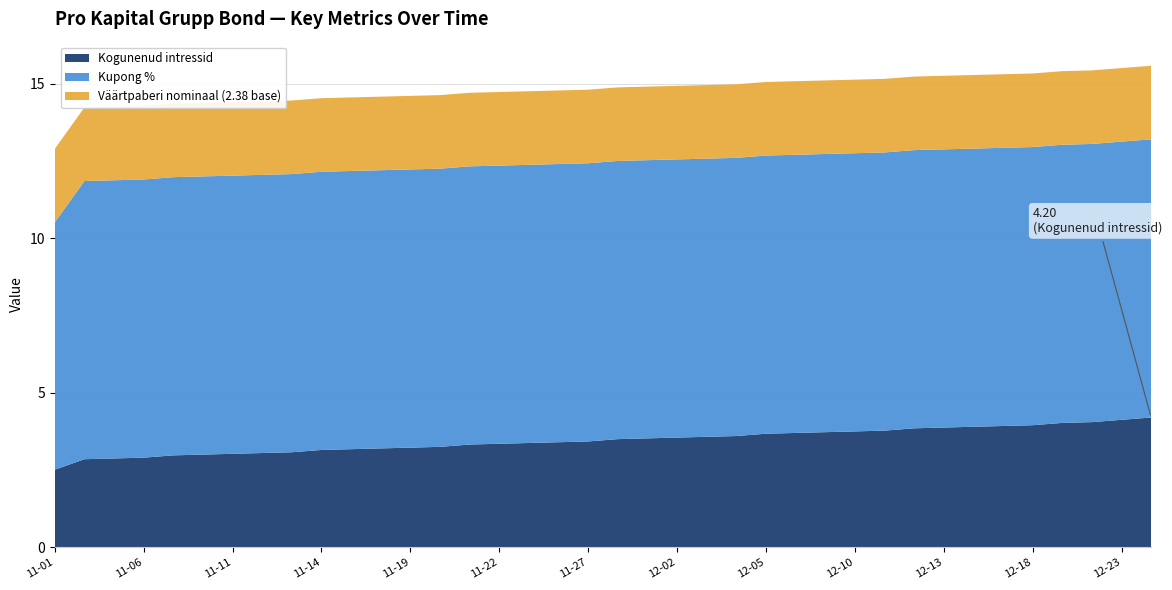

Reading left to right, what are all the values shown in this chart?

Kogunenud intressid: 2024-11-01=2.5	2024-11-04=2.9	2024-11-05=2.9	2024-11-06=2.9	2024-11-07=3.0	2024-11-08=3.0	2024-11-11=3.0	2024-11-12=3.0	2024-11-13=3.1	2024-11-14=3.1	2024-11-15=3.2	2024-11-18=3.2	2024-11-19=3.2	2024-11-20=3.2	2024-11-21=3.3	2024-11-22=3.4	2024-11-25=3.4	2024-11-26=3.4	2024-11-27=3.4	2024-11-28=3.5	2024-11-29=3.5	2024-12-02=3.5	2024-12-03=3.6	2024-12-04=3.6	2024-12-05=3.7	2024-12-06=3.7	2024-12-09=3.7	2024-12-10=3.8	2024-12-11=3.8	2024-12-12=3.9	2024-12-13=3.9	2024-12-16=3.9	2024-12-17=3.9	2024-12-18=4.0	2024-12-19=4.0	2024-12-20=4.0	2024-12-23=4.1	2024-12-27=4.2
Kupong %: 2024-11-01=8.0	2024-11-04=9.0	2024-11-05=9.0	2024-11-06=9.0	2024-11-07=9.0	2024-11-08=9.0	2024-11-11=9.0	2024-11-12=9.0	2024-11-13=9.0	2024-11-14=9.0	2024-11-15=9.0	2024-11-18=9.0	2024-11-19=9.0	2024-11-20=9.0	2024-11-21=9.0	2024-11-22=9.0	2024-11-25=9.0	2024-11-26=9.0	2024-11-27=9.0	2024-11-28=9.0	2024-11-29=9.0	2024-12-02=9.0	2024-12-03=9.0	2024-12-04=9.0	2024-12-05=9.0	2024-12-06=9.0	2024-12-09=9.0	2024-12-10=9.0	2024-12-11=9.0	2024-12-12=9.0	2024-12-13=9.0	2024-12-16=9.0	2024-12-17=9.0	2024-12-18=9.0	2024-12-19=9.0	2024-12-20=9.0	2024-12-23=9.0	2024-12-27=9.0
Väärtpaberi nominaal (2.38 base): 2024-11-01=2.4	2024-11-04=2.4	2024-11-05=2.4	2024-11-06=2.4	2024-11-07=2.4	2024-11-08=2.4	2024-11-11=2.4	2024-11-12=2.4	2024-11-13=2.4	2024-11-14=2.4	2024-11-15=2.4	2024-11-18=2.4	2024-11-19=2.4	2024-11-20=2.4	2024-11-21=2.4	2024-11-22=2.4	2024-11-25=2.4	2024-11-26=2.4	2024-11-27=2.4	2024-11-28=2.4	2024-11-29=2.4	2024-12-02=2.4	2024-12-03=2.4	2024-12-04=2.4	2024-12-05=2.4	2024-12-06=2.4	2024-12-09=2.4	2024-12-10=2.4	2024-12-11=2.4	2024-12-12=2.4	2024-12-13=2.4	2024-12-16=2.4	2024-12-17=2.4	2024-12-18=2.4	2024-12-19=2.4	2024-12-20=2.4	2024-12-23=2.4	2024-12-27=2.4